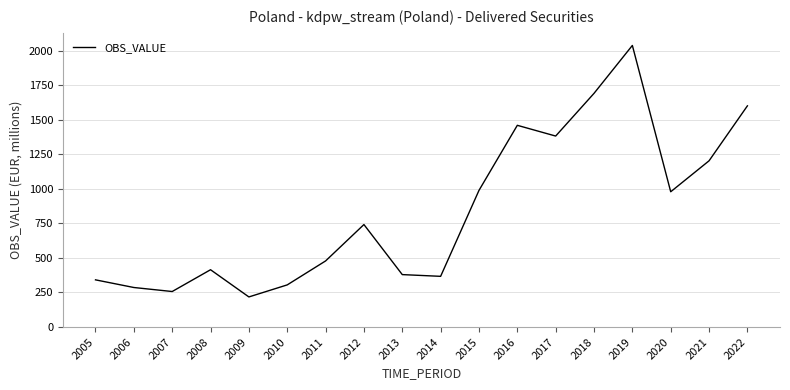

Count the number of categories in the chart.

18